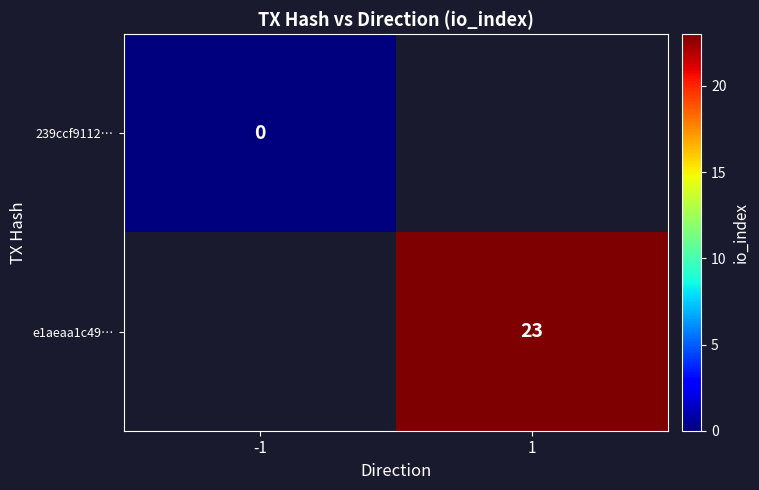

The value of e1aeaa1c49… at 1 is 32. True or false?

False